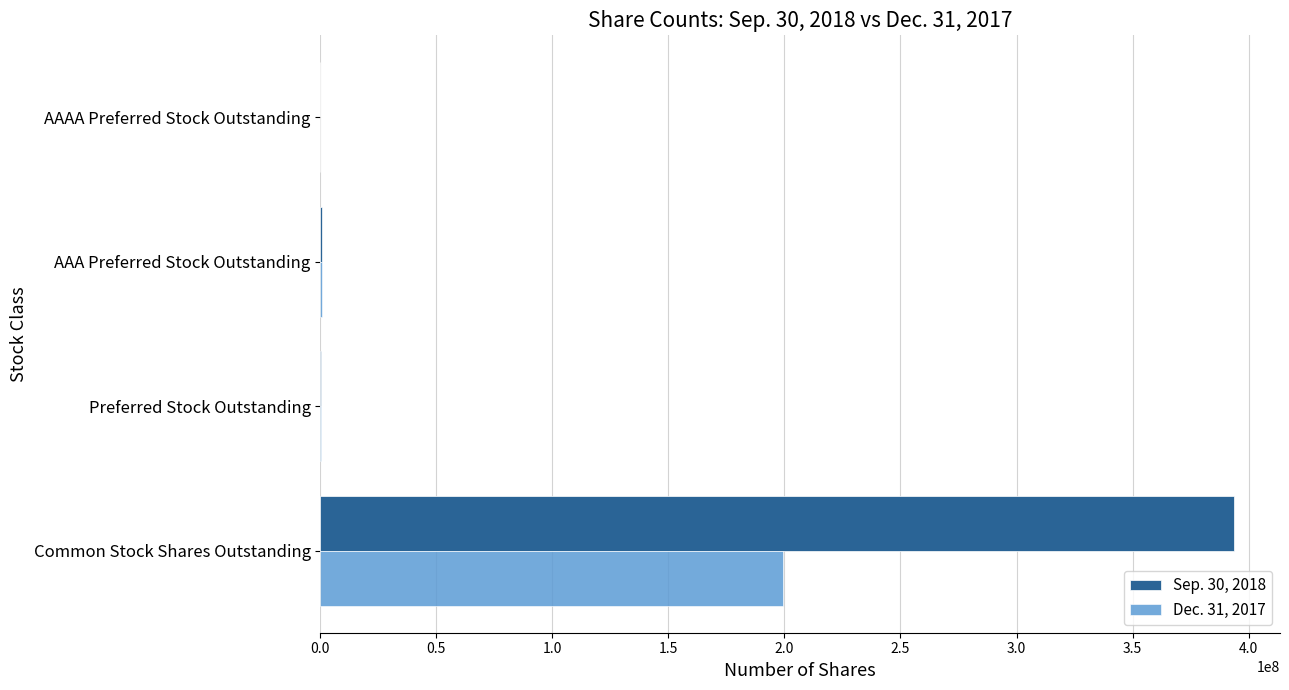

The value of Dec. 31, 2017 at Common Stock Shares Outstanding is 48466860. True or false?

False